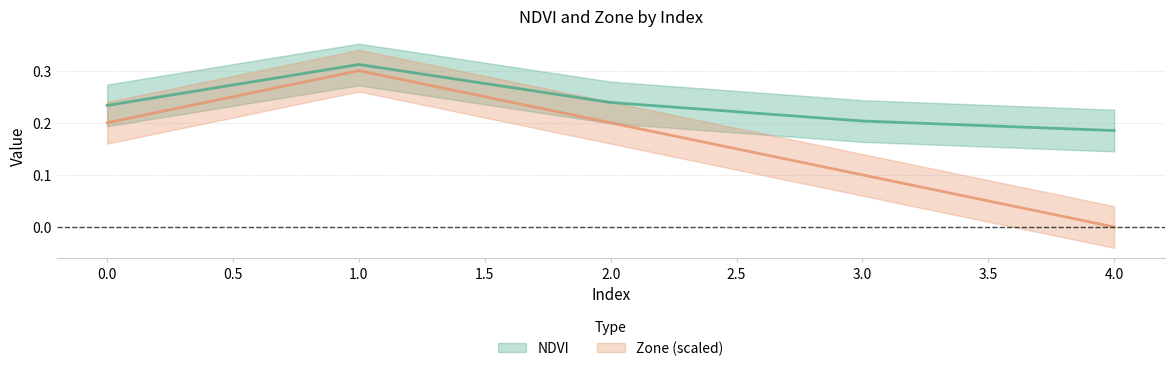

How many lines are shown in the chart?

2